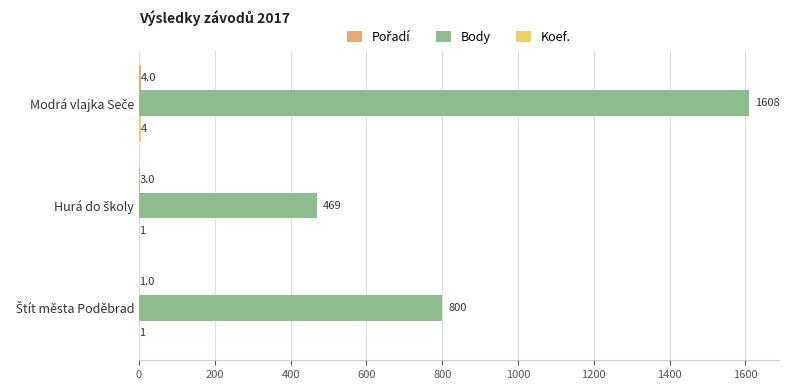

Which series has the largest total across all categories?

Body